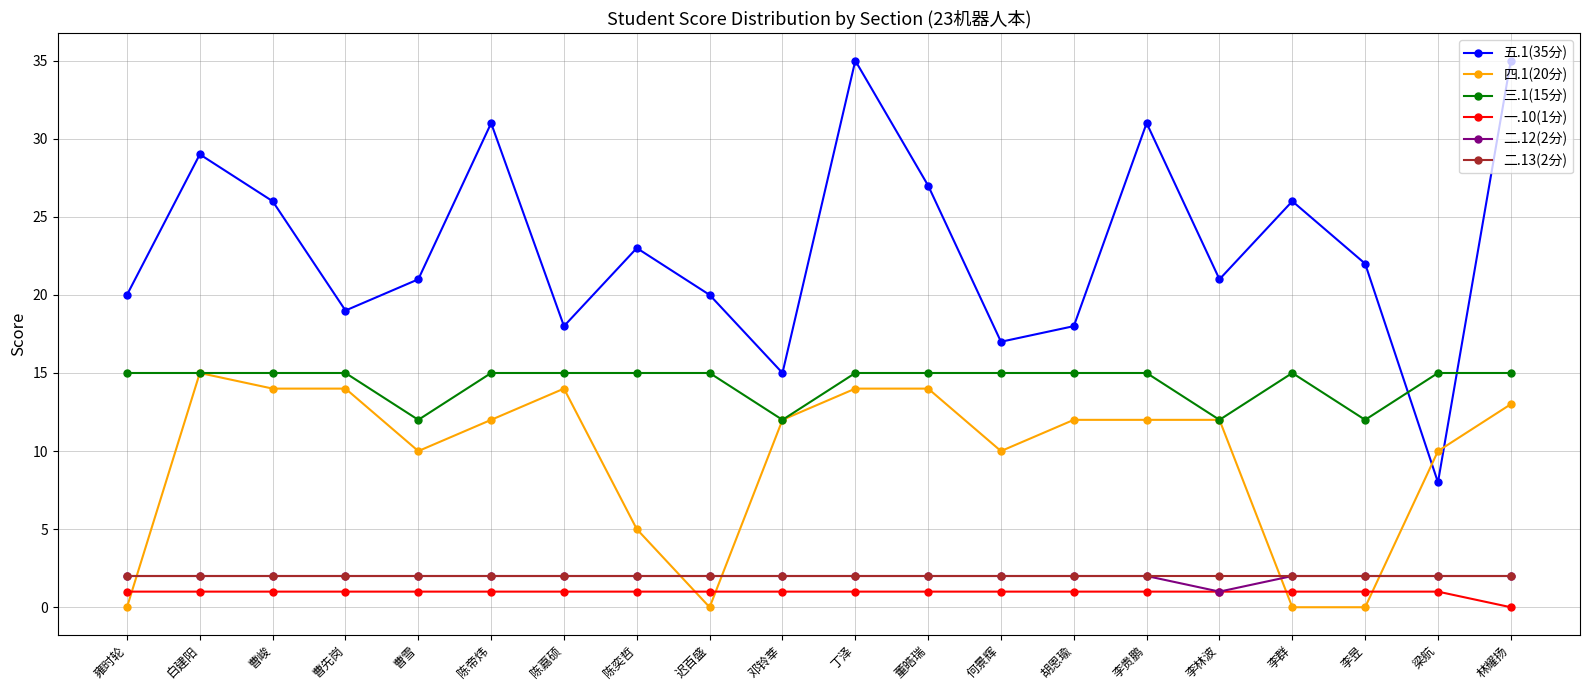

What is the maximum value shown in the chart?

35